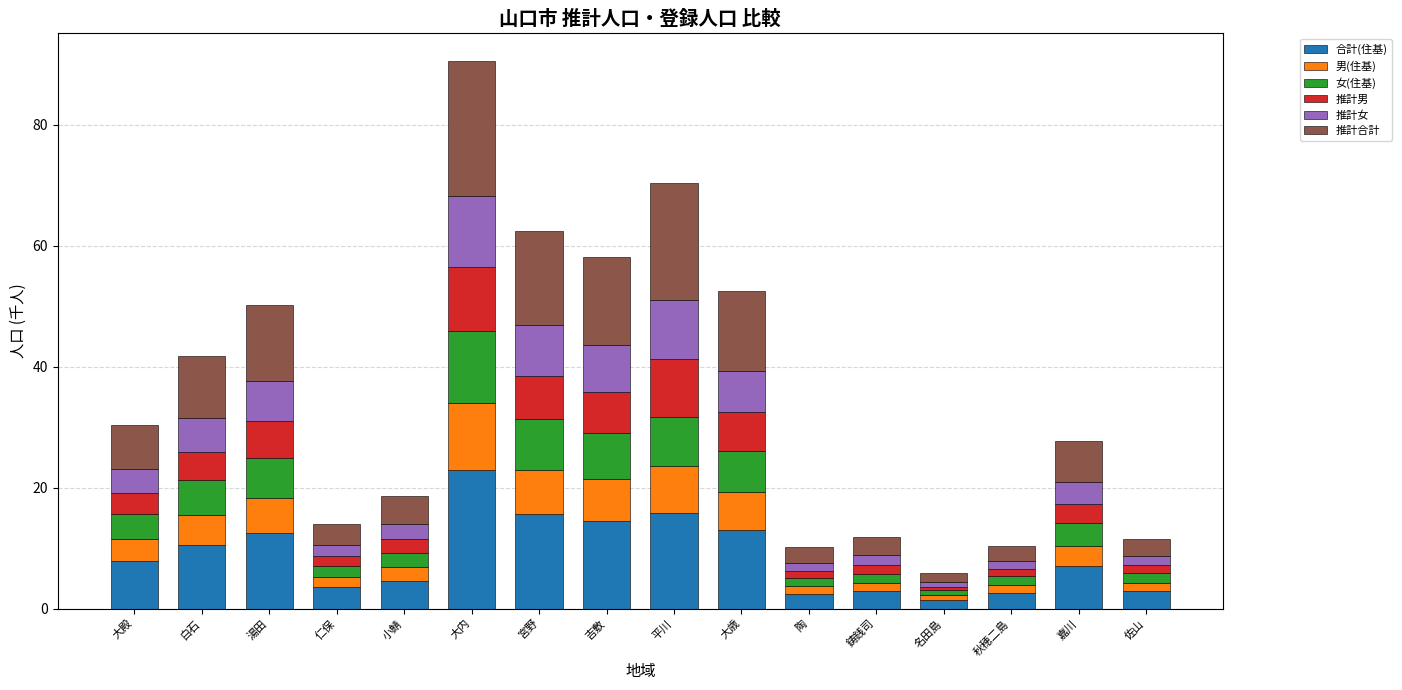

What is the maximum value for 合計(住基)?

22.9